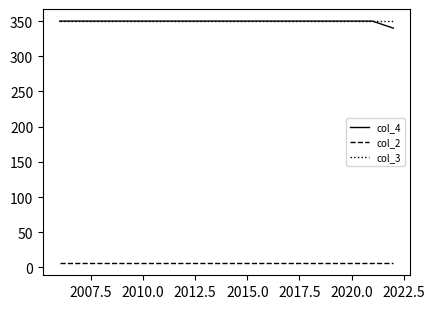

What is the sum of all col_4 values?

5940